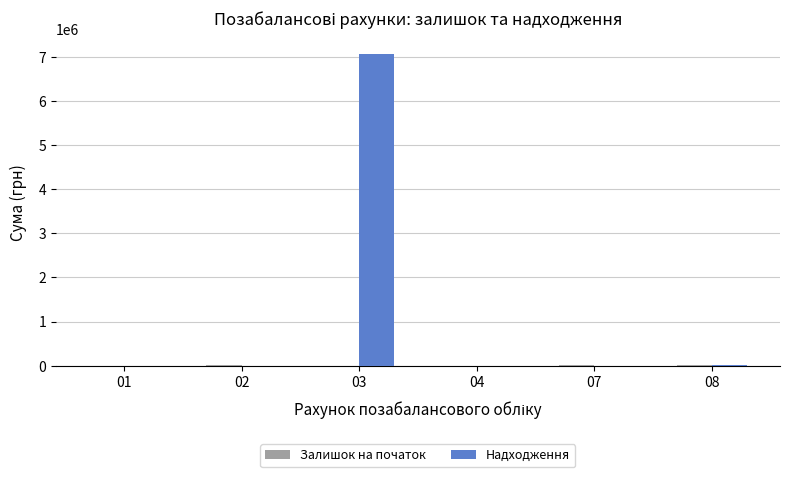

The value of Надходження at 02 is -4608339. True or false?

False